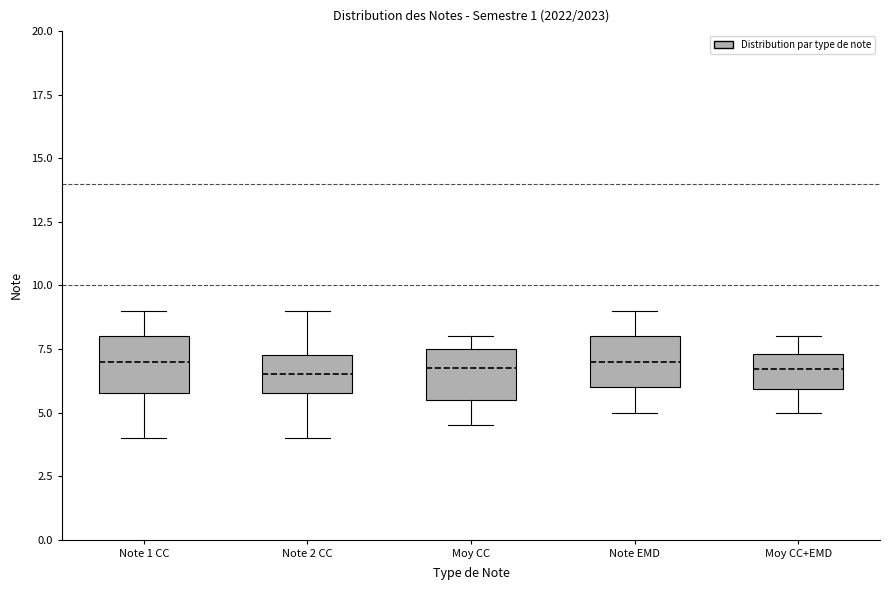

Where is the upper edge of the box for Moy CC+EMD on the y-axis? The values are not printed on the chart, so give them approximately, as read against the axis.

7.5